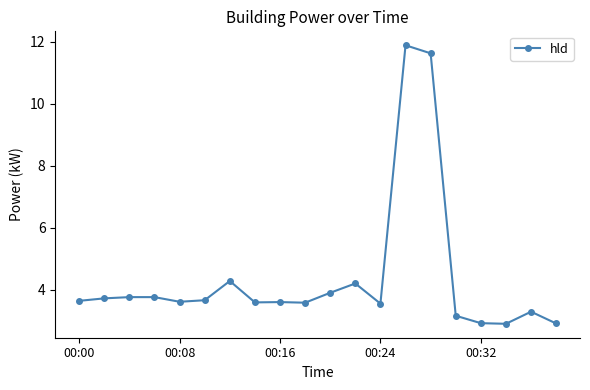

True or false: the data has more than 0 interior local peaks.

True